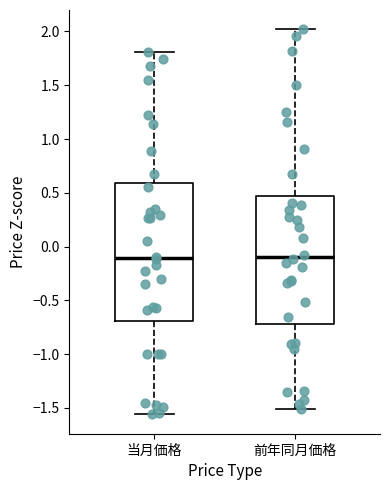

Where does the lower whisker of the box for 当月価格 end on the y-axis? The values are not printed on the chart, so give them approximately, as read against the axis.

-1.55